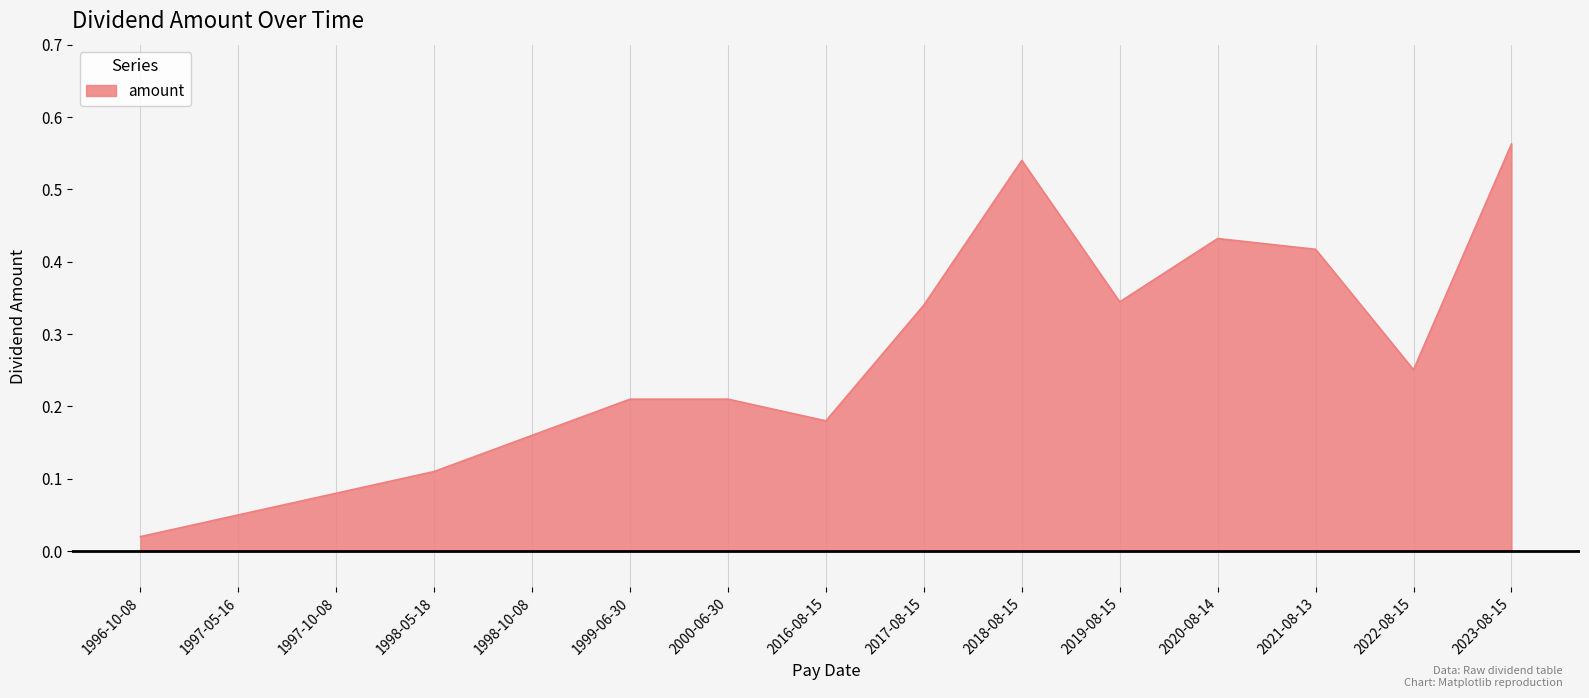

True or false: the data has more than 0 interior local peaks.

True